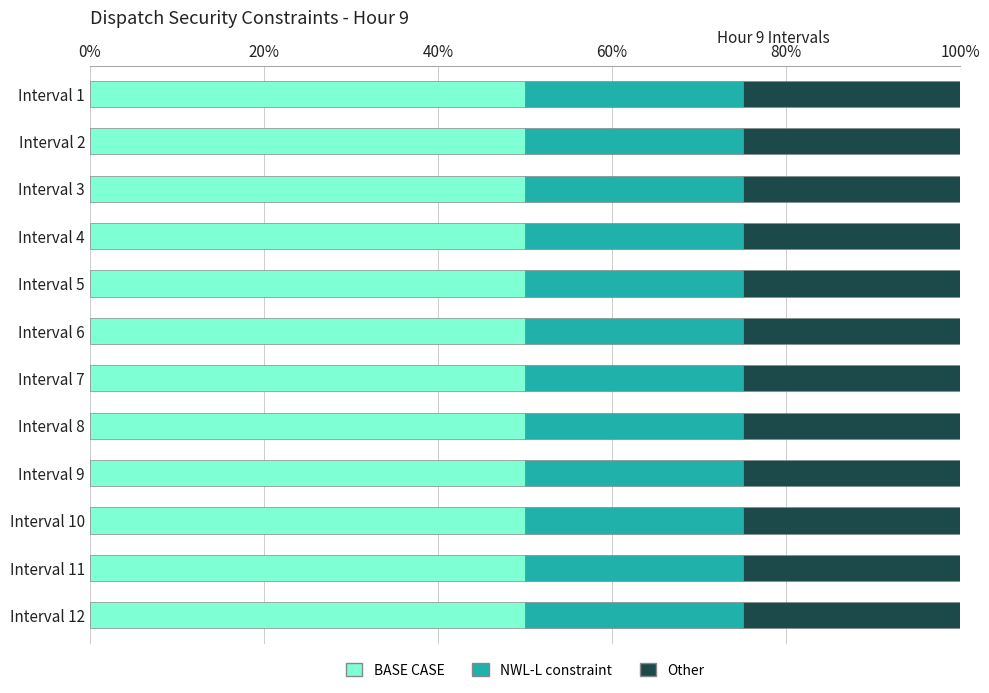

The value of BASE CASE at Interval 2 is 3. True or false?

False